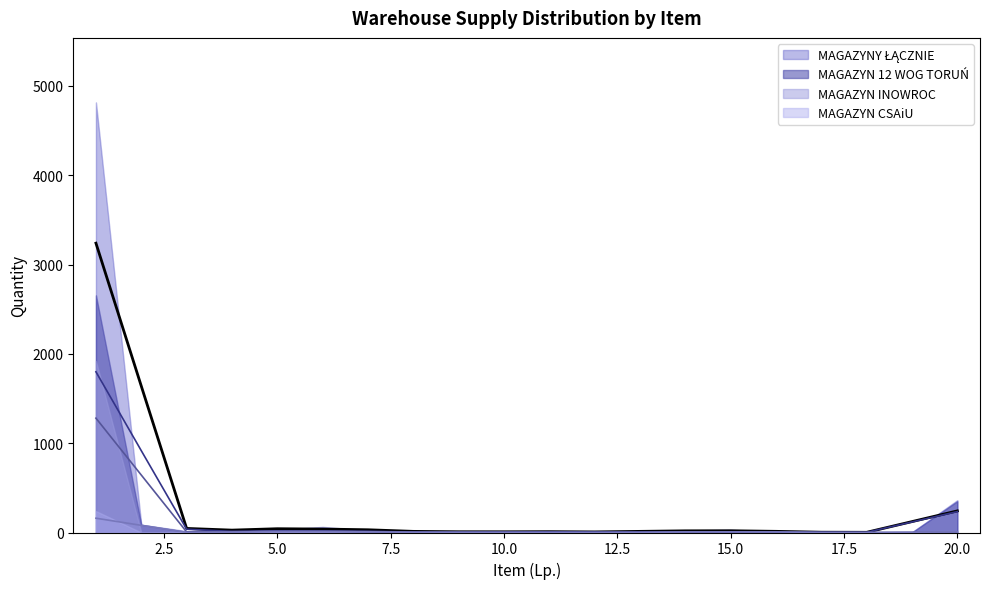

At which label does MAGAZYNY ŁĄCZNIE first exceed 16?

1